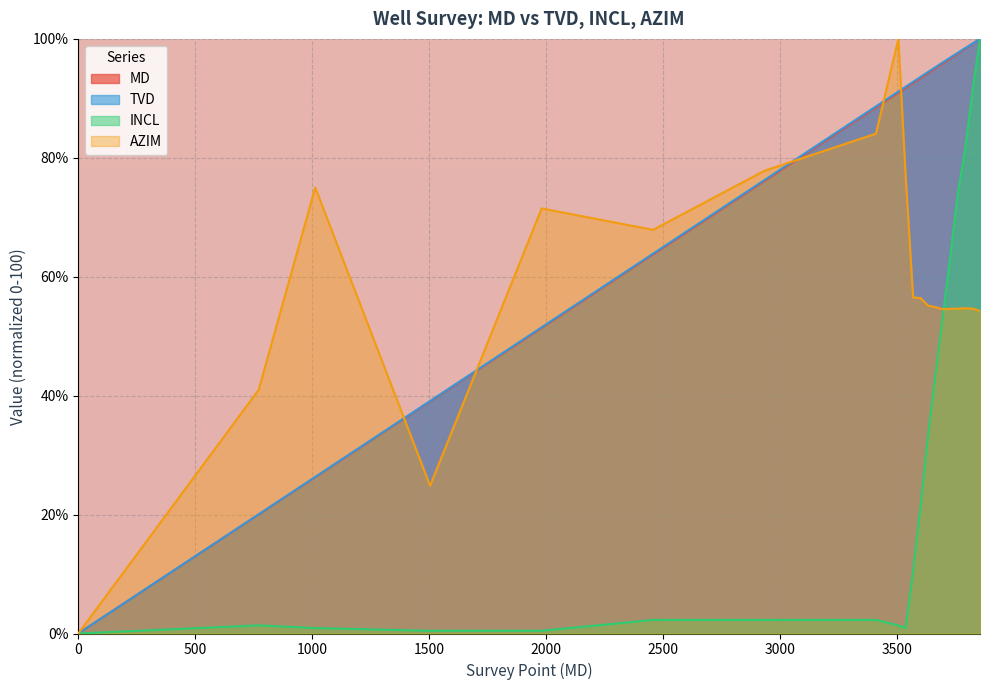

True or false: INCL and TVD intersect in this chart.

False